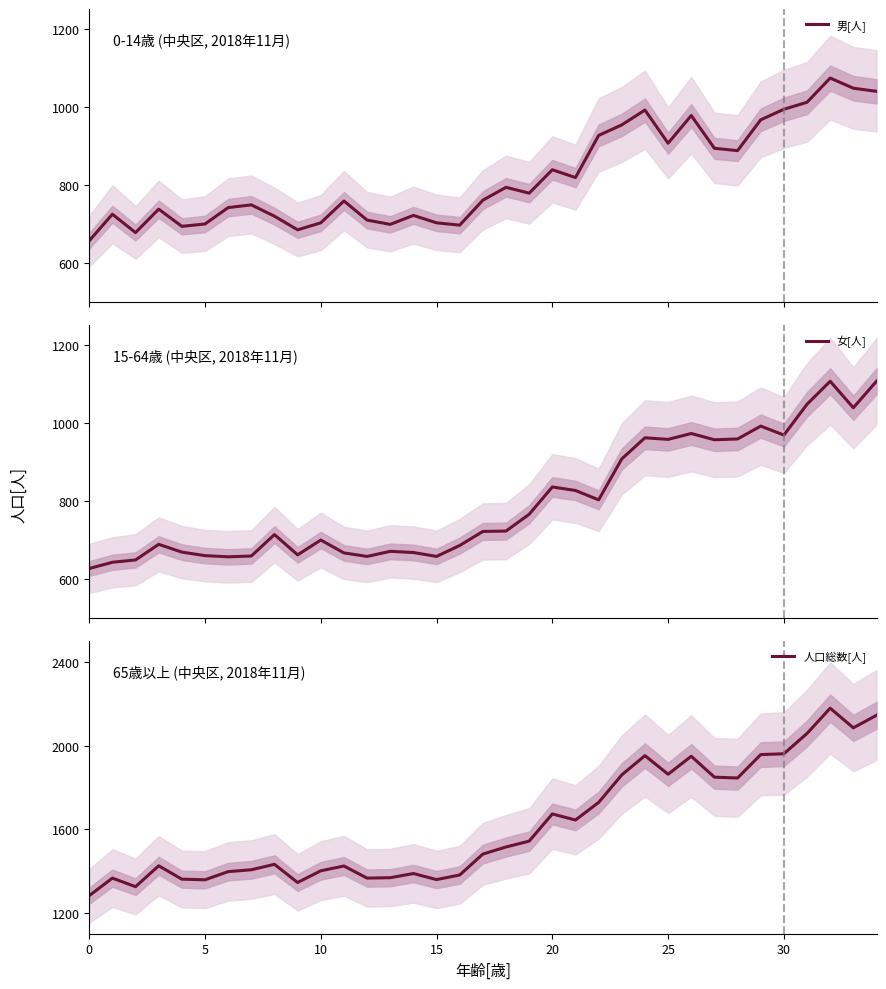

What is the maximum value for 男[人]?

1073